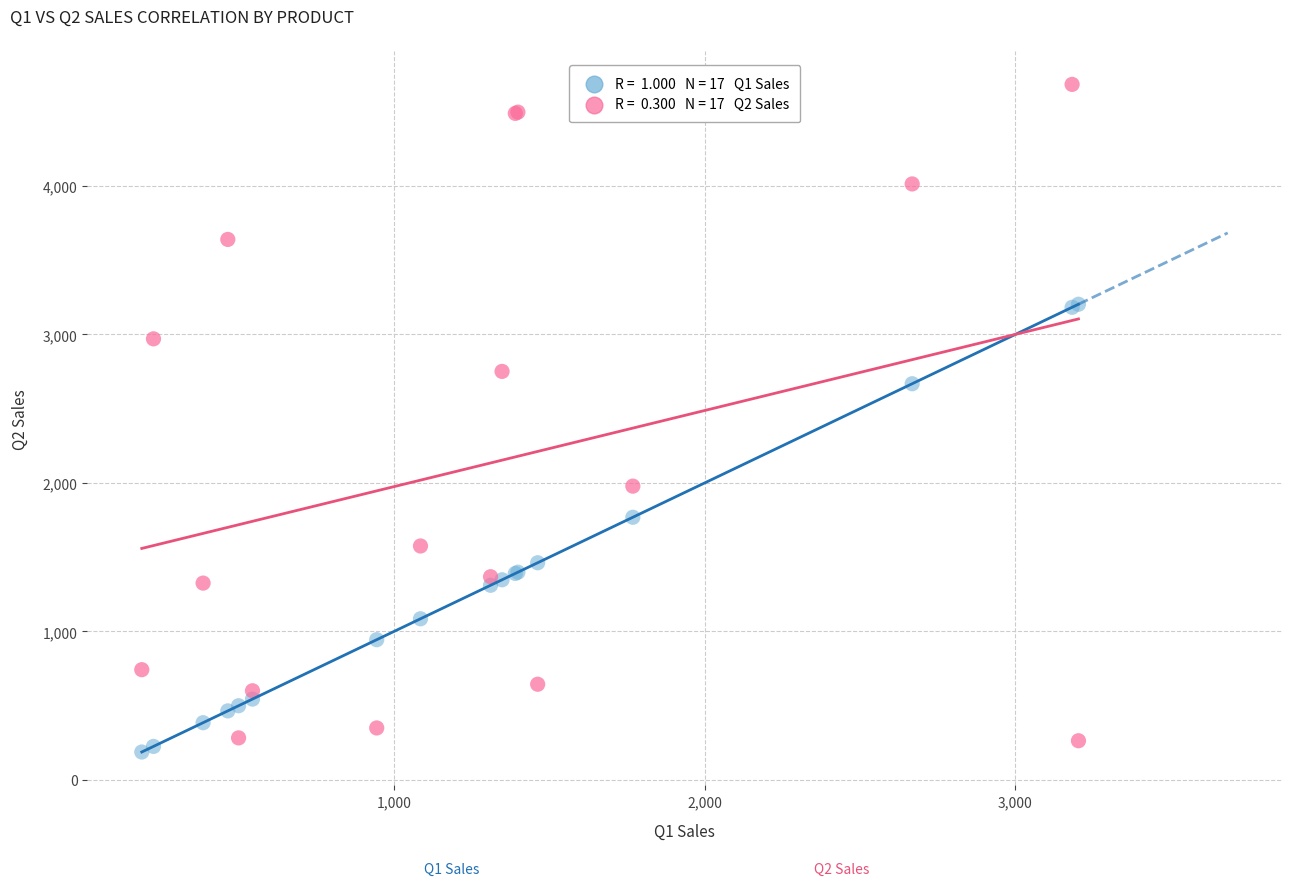

Across all series, what Y value is closest to 2435?

2667.6